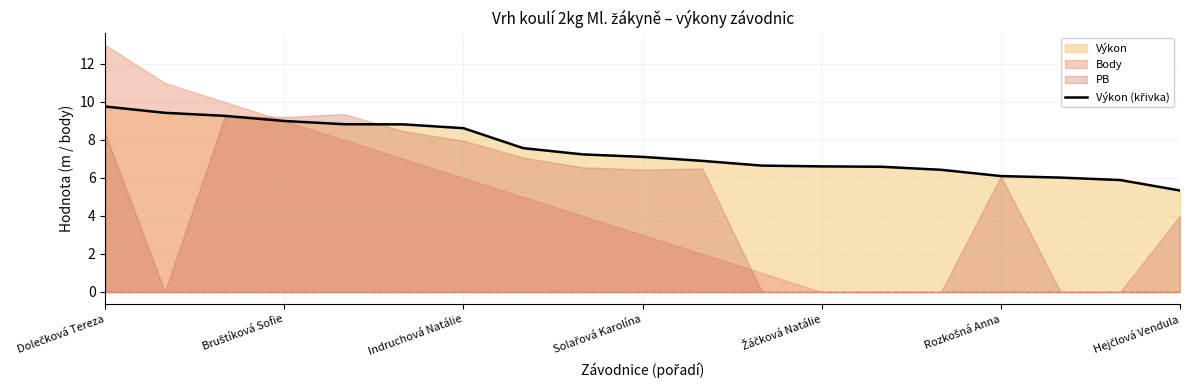

What is the sum of all values?

142.2